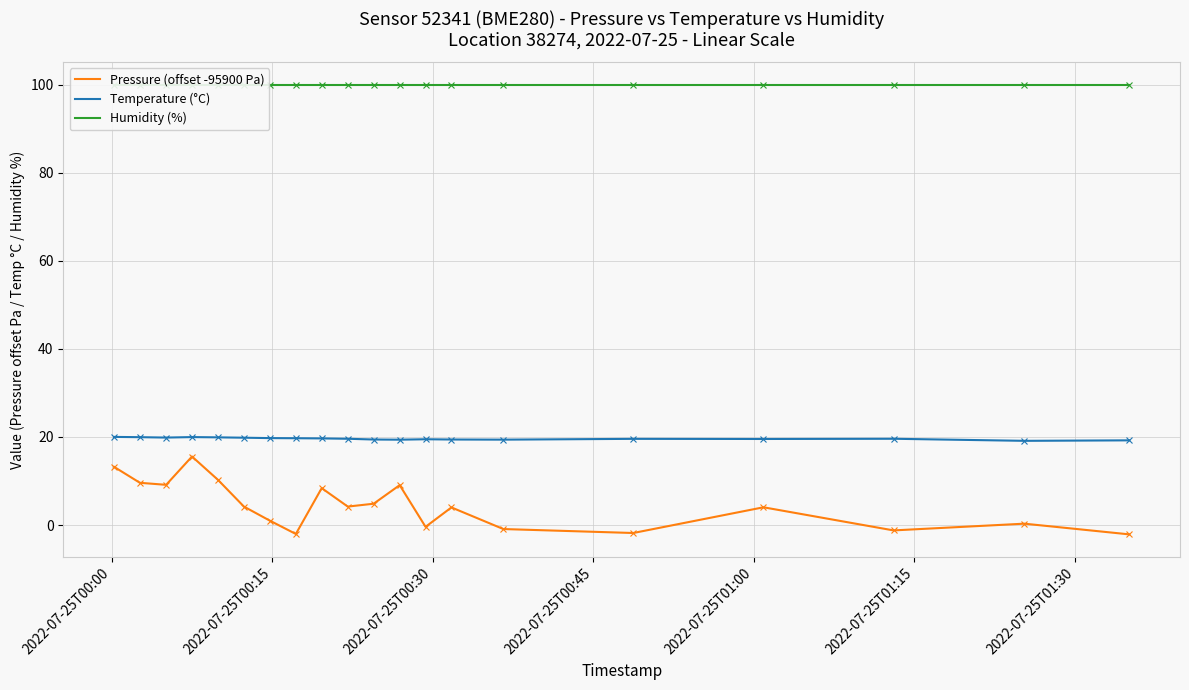

What is the value of the Humidity (%) point at the 14th from the left?

100.0